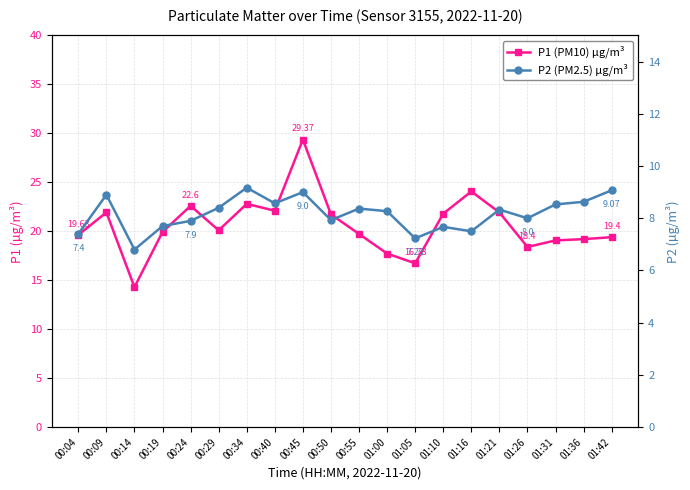

True or false: P2 (PM2.5) µg/m³ and P1 (PM10) µg/m³ intersect in this chart.

False